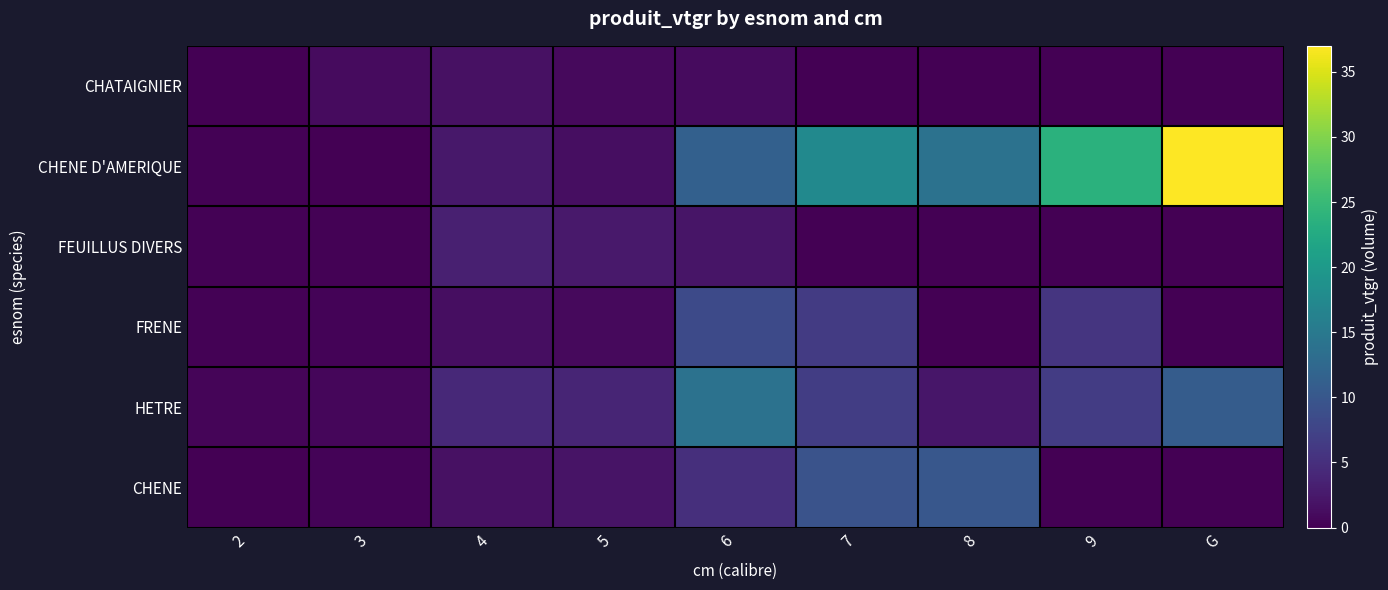

Rank the series at 5 from lowest to highest value.

CHATAIGNIER, FRENE, CHENE D'AMERIQUE, CHENE, FEUILLUS DIVERS, HETRE